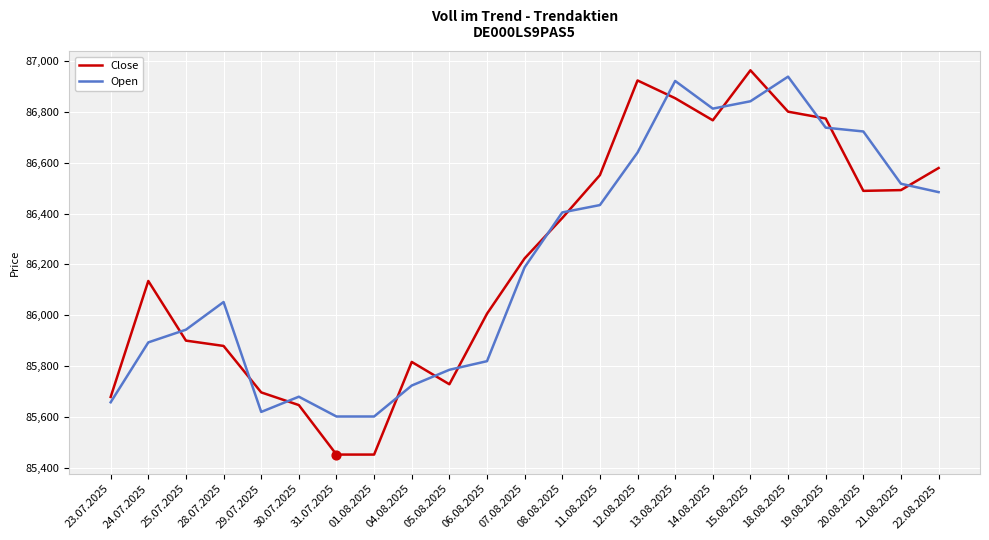

What are all the series names shown in the legend?

Close, Open